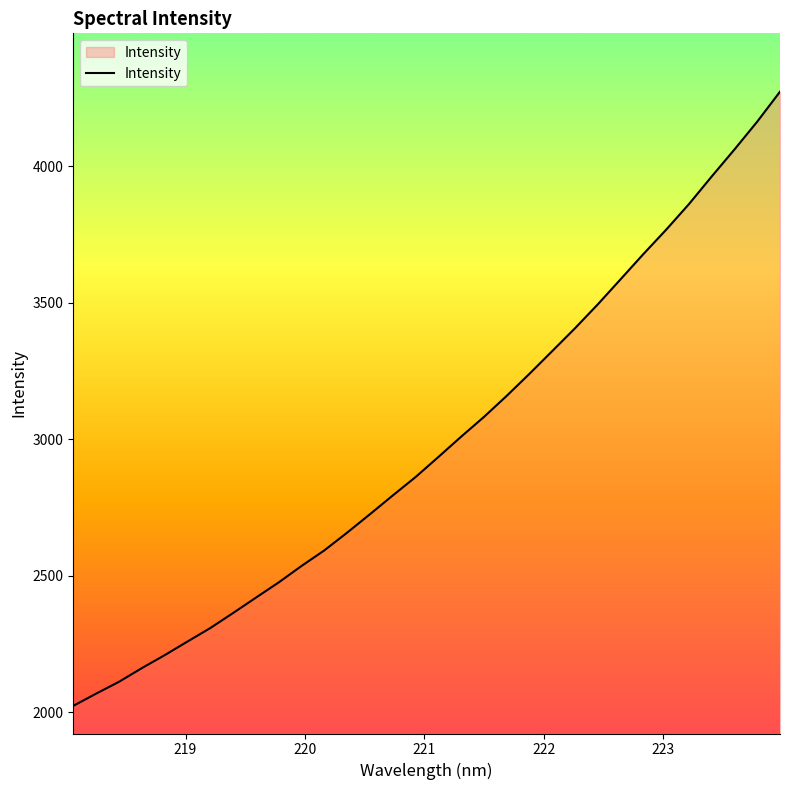

What is the maximum value shown in the chart?

4273.0